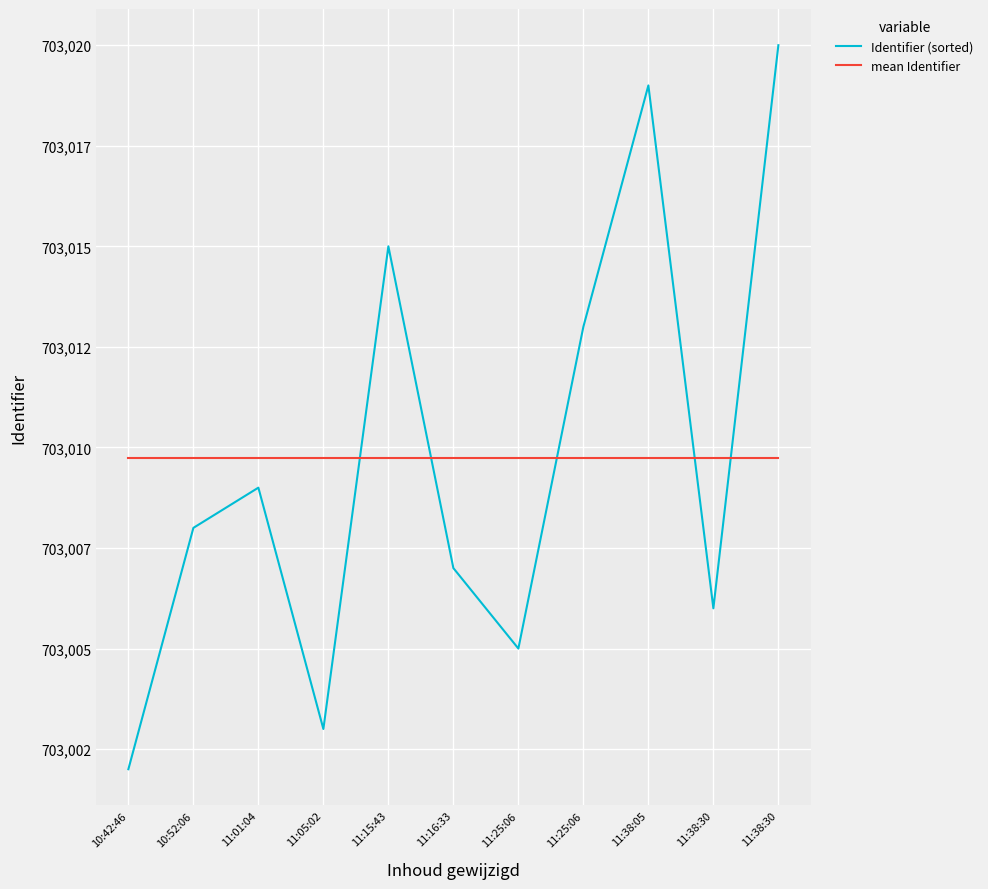

How many interior local valleys does the Identifier (sorted) series have?

3